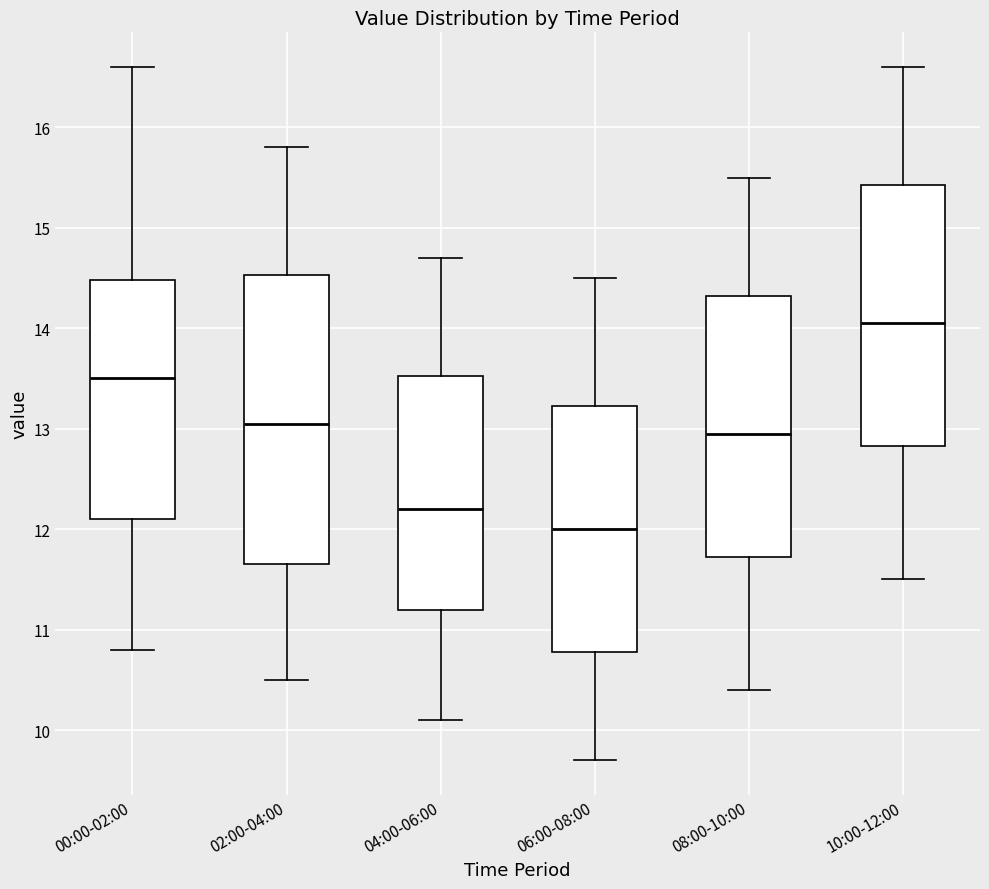

Which box's median line is the lowest?

06:00-08:00